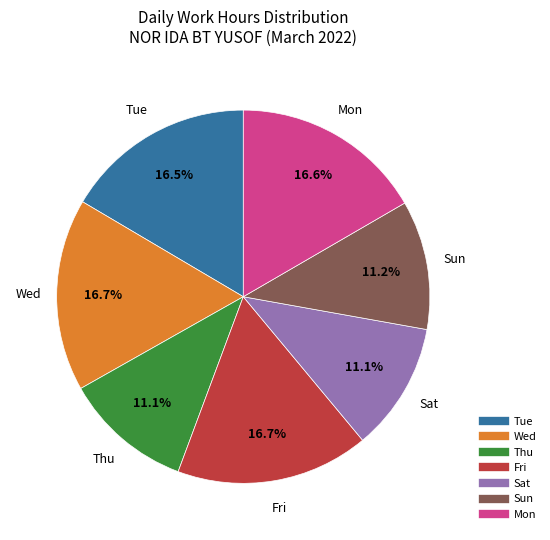

Is the sum of Wed and Tue greater than half?

No